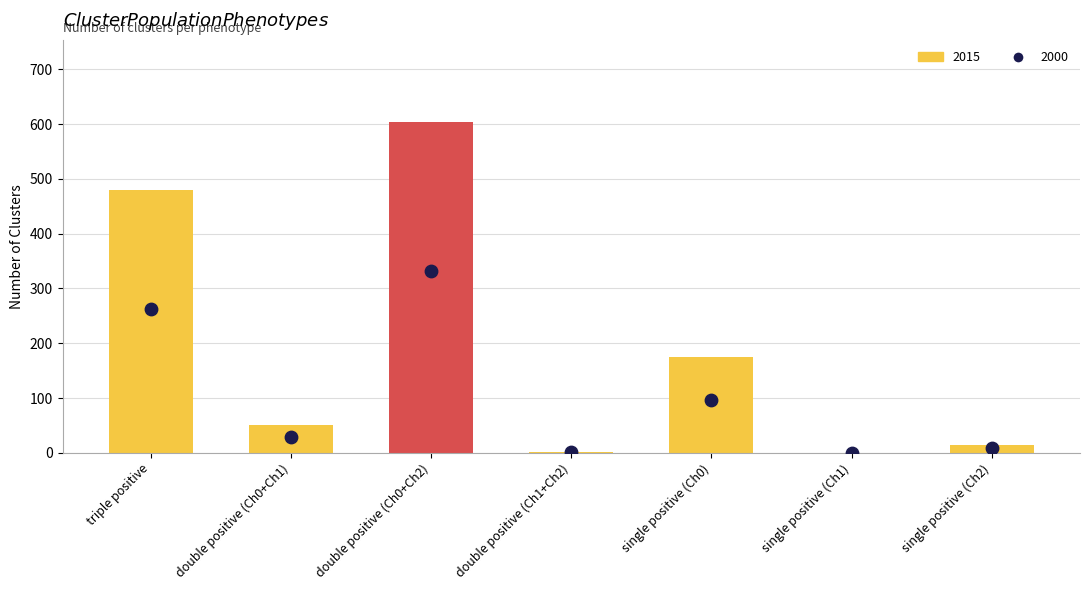

What is the change in value from double positive (Ch0+Ch2) to single positive (Ch2)?

-589